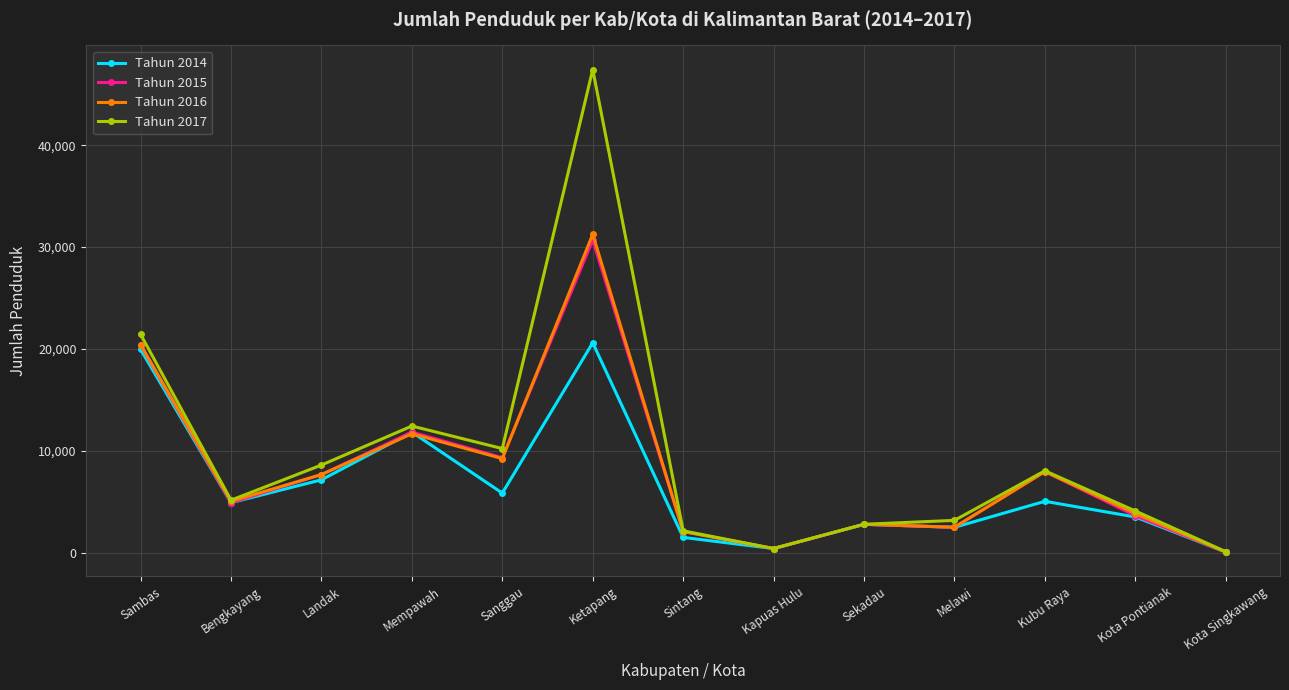

Is the value of Tahun 2015 at Sanggau greater than the value of Tahun 2014 at Kota Pontianak?

Yes